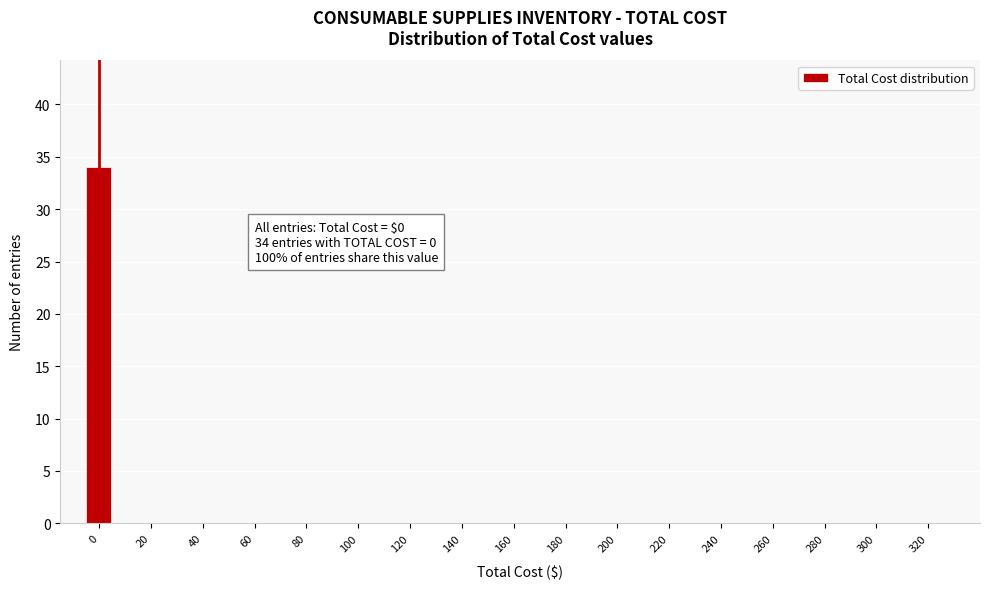

Over which range of the x-axis is the bar tallest?

-5 to 5